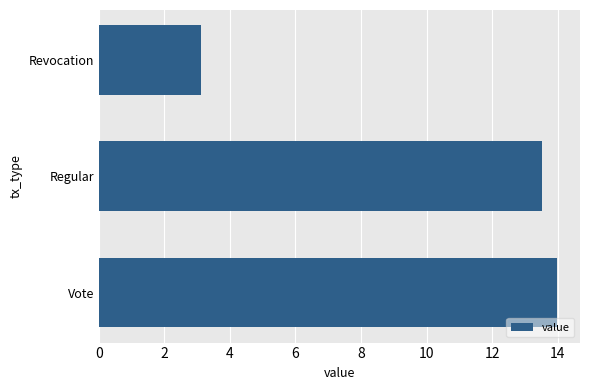

Does the chart contain any negative values?

No